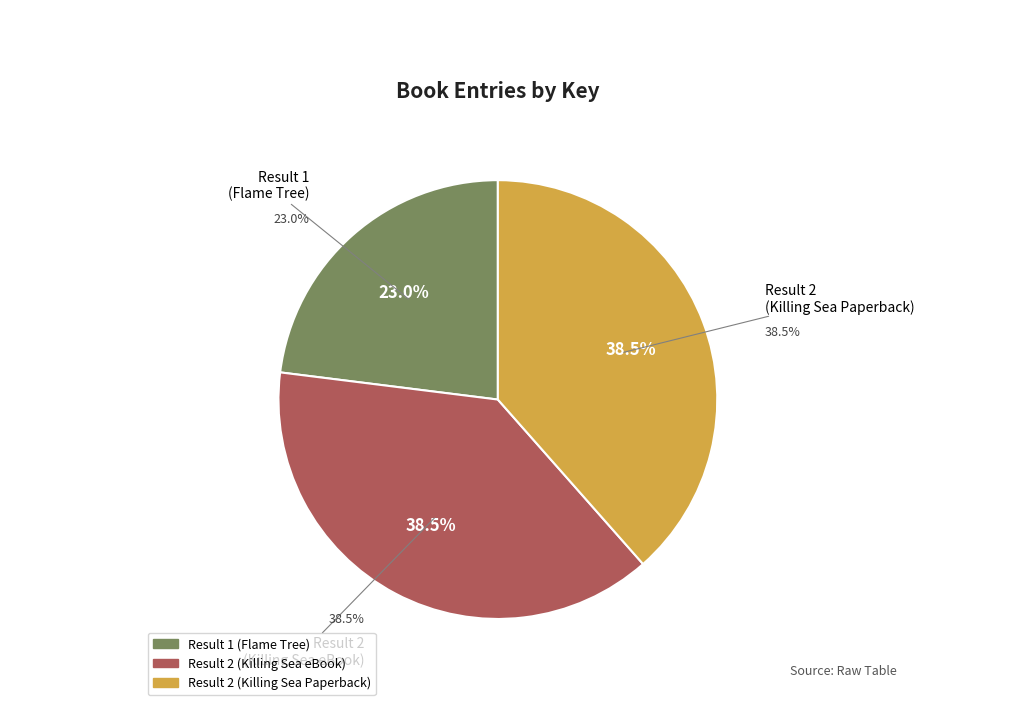

What is the smallest slice in the pie chart?

Result 1 (Flame Tree)